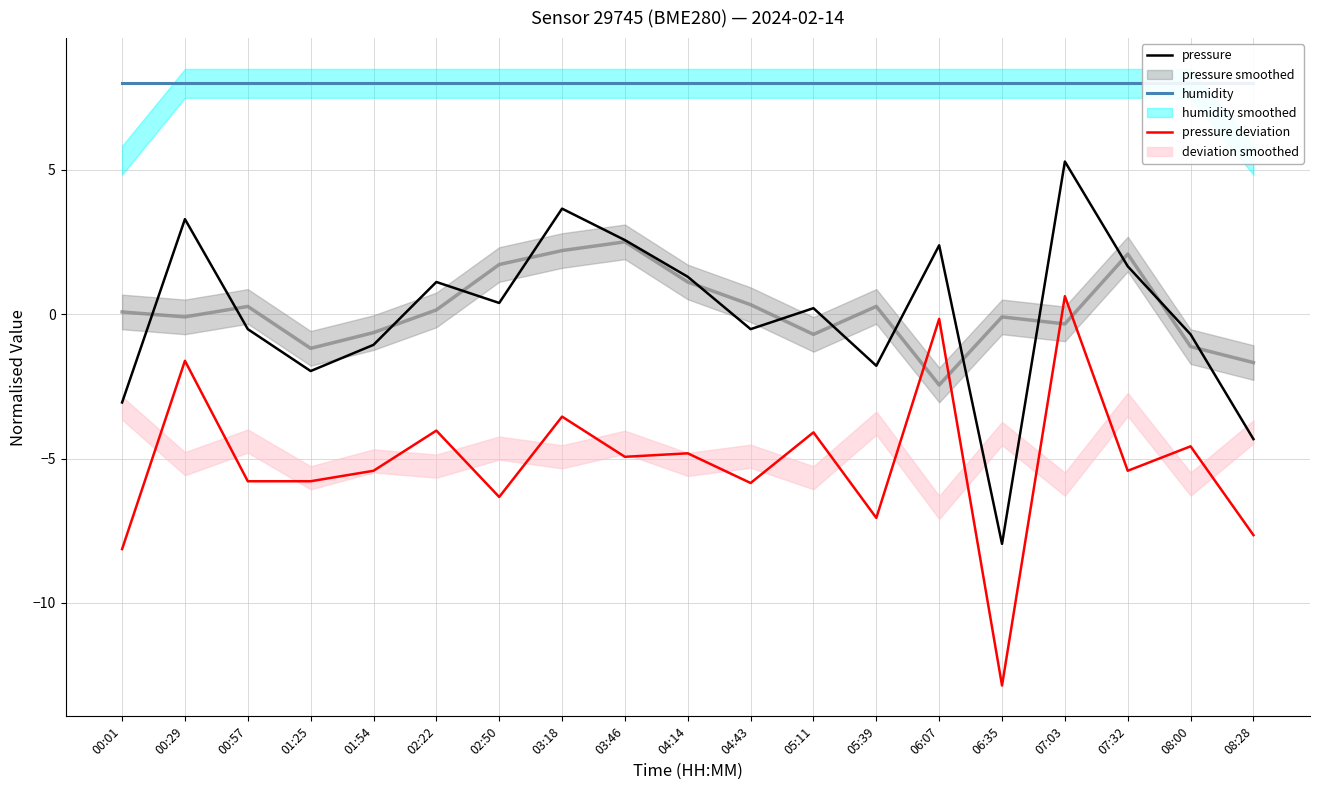

In pressure, how many points are lower than both neighbors (excluding endpoints)?

5